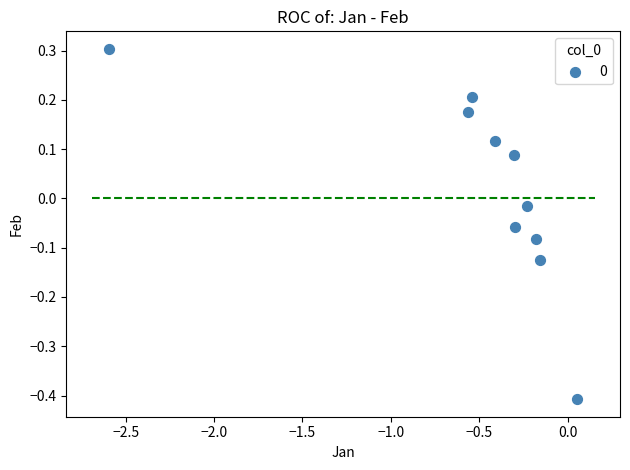

What is the range of X values (max minus min)?

2.6